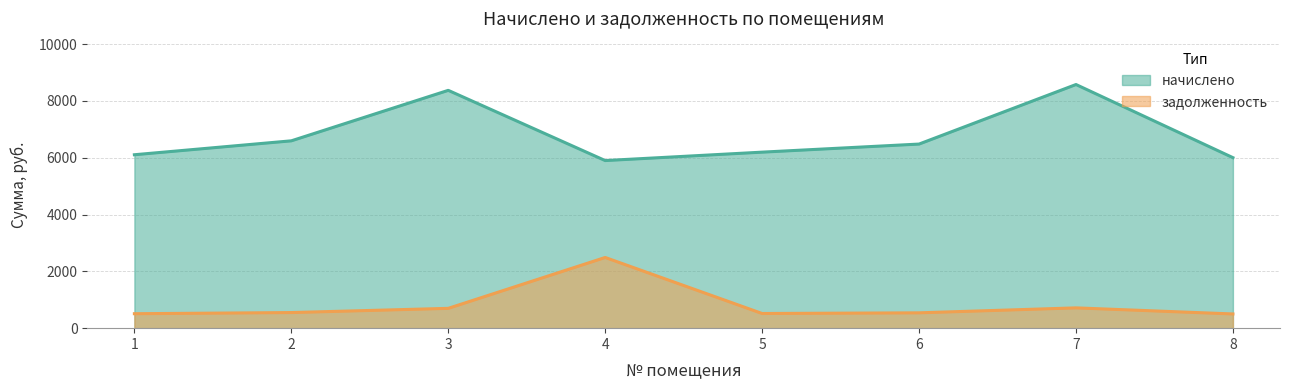

What is the total value across all series at 7?

9289.8